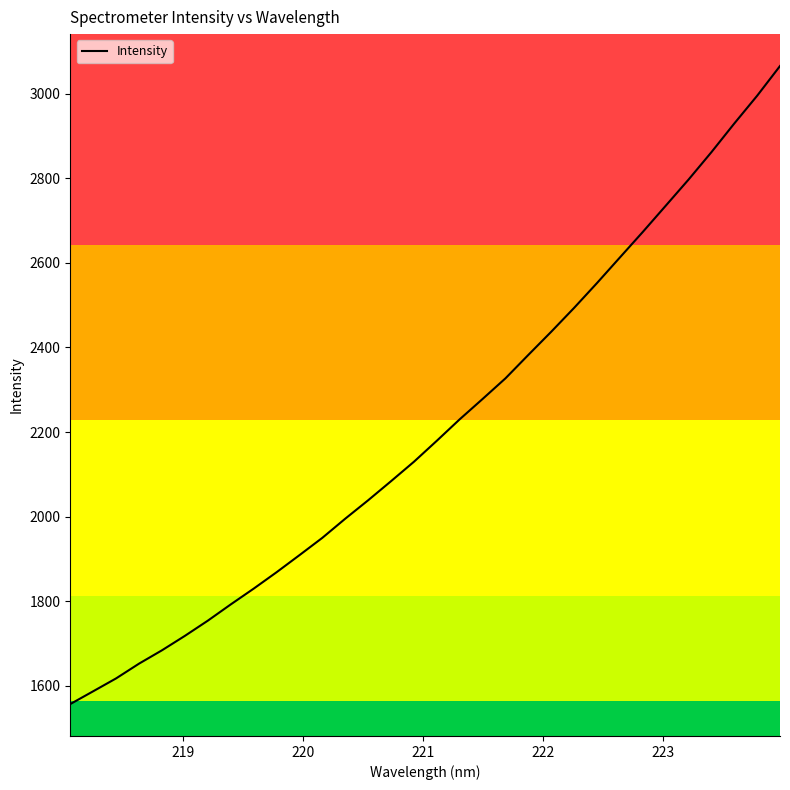

What is the minimum value shown in the chart?

1556.2